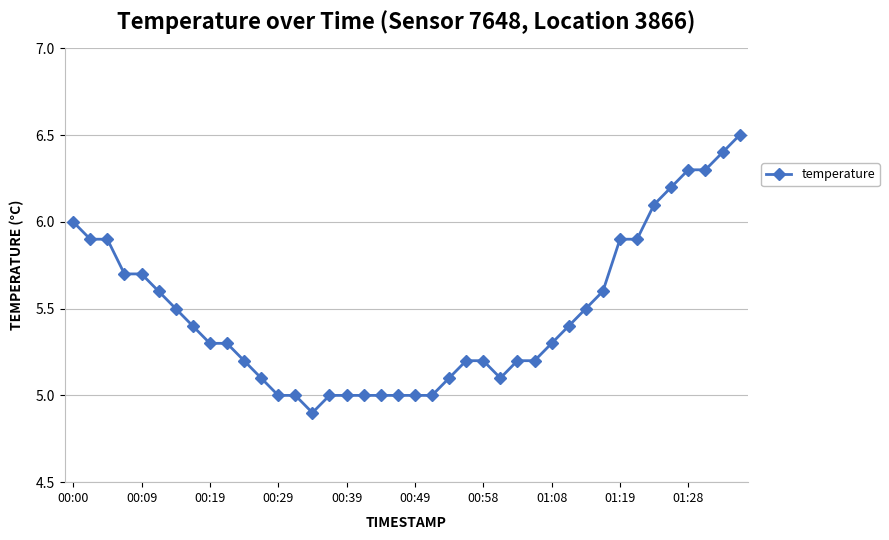

What is the maximum value shown in the chart?

6.5